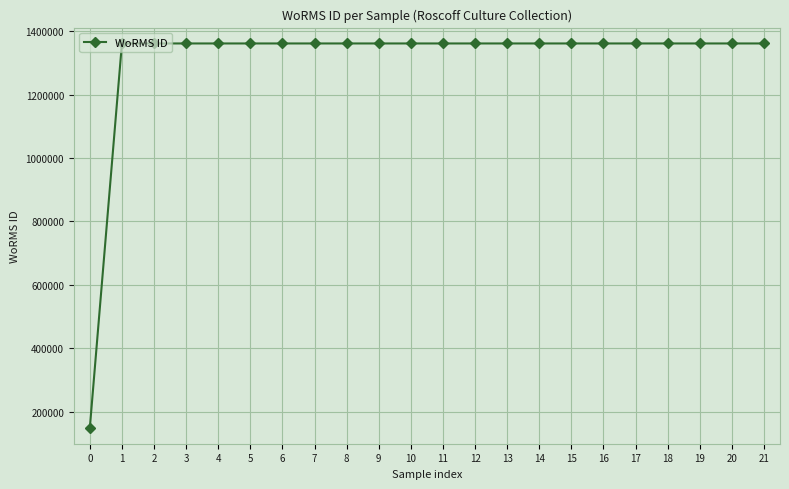

Approximately how many times larger is the value at 13 compared to 10?

1.0